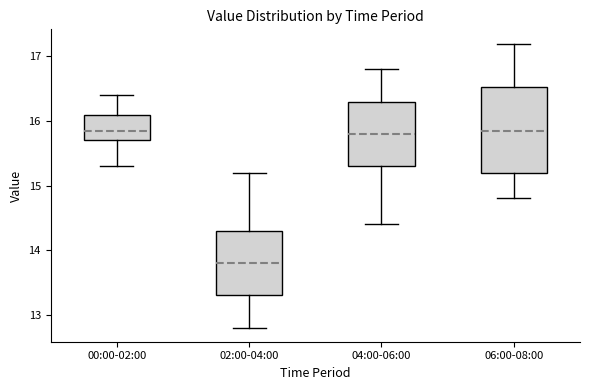

Where does the median line of the box for 00:00-02:00 sit on the y-axis? The values are not printed on the chart, so give them approximately, as read against the axis.

15.9